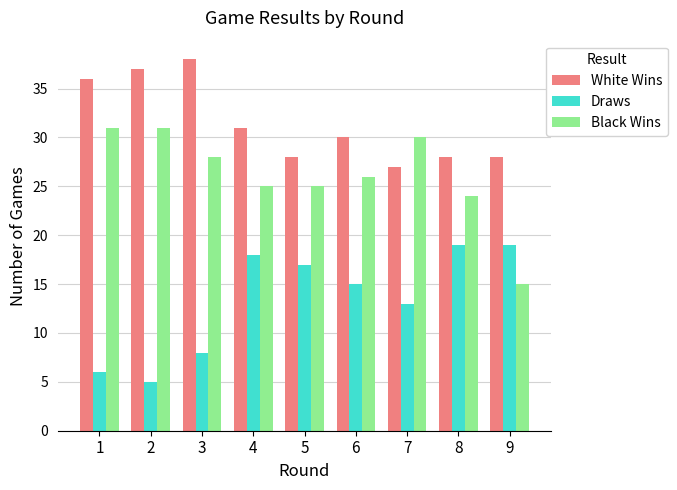

What is the lowest value of the Black Wins series?

15